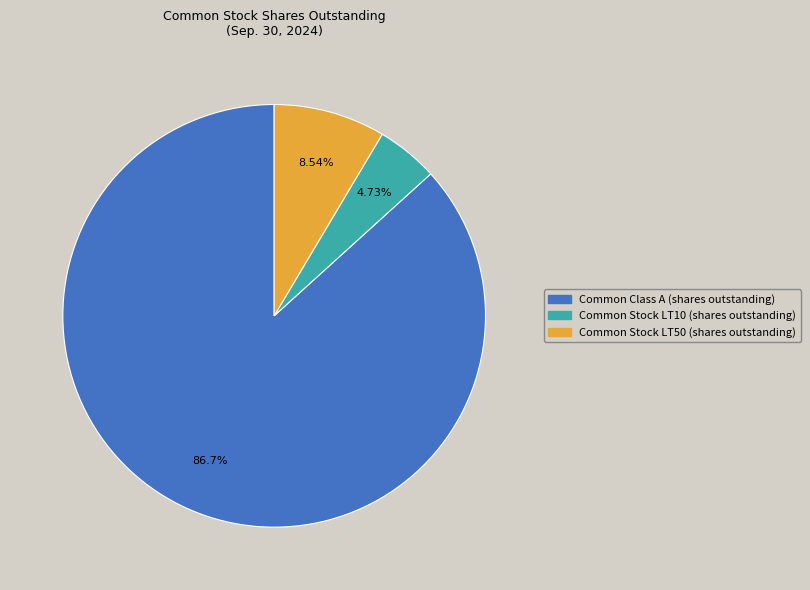

How many segments does this pie chart have?

3